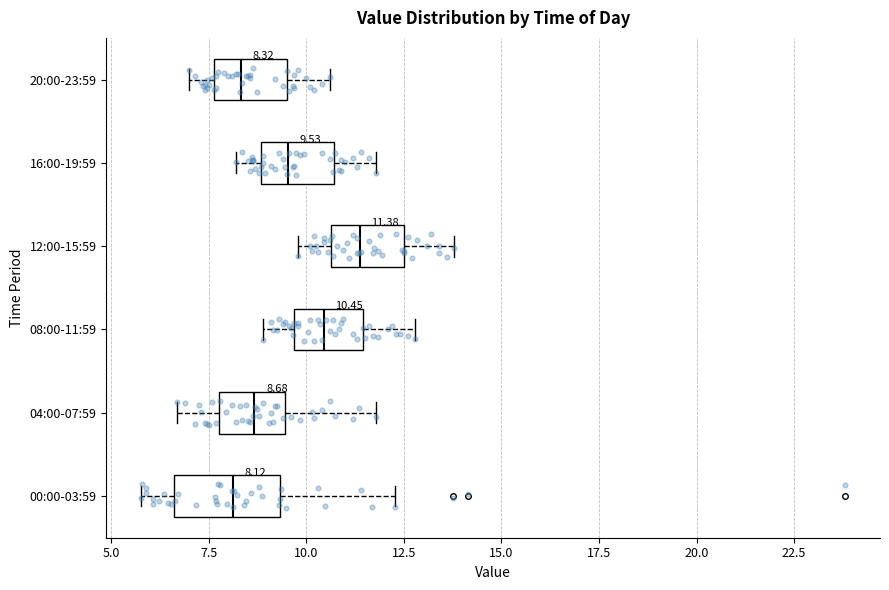

Which box is the widest, from its left edge to its right edge?

00:00-03:59